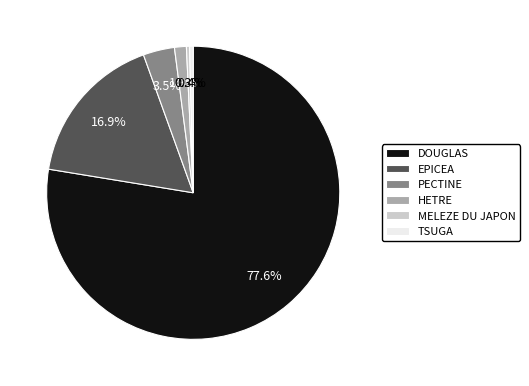

Which has a higher value, HETRE or PECTINE?

PECTINE